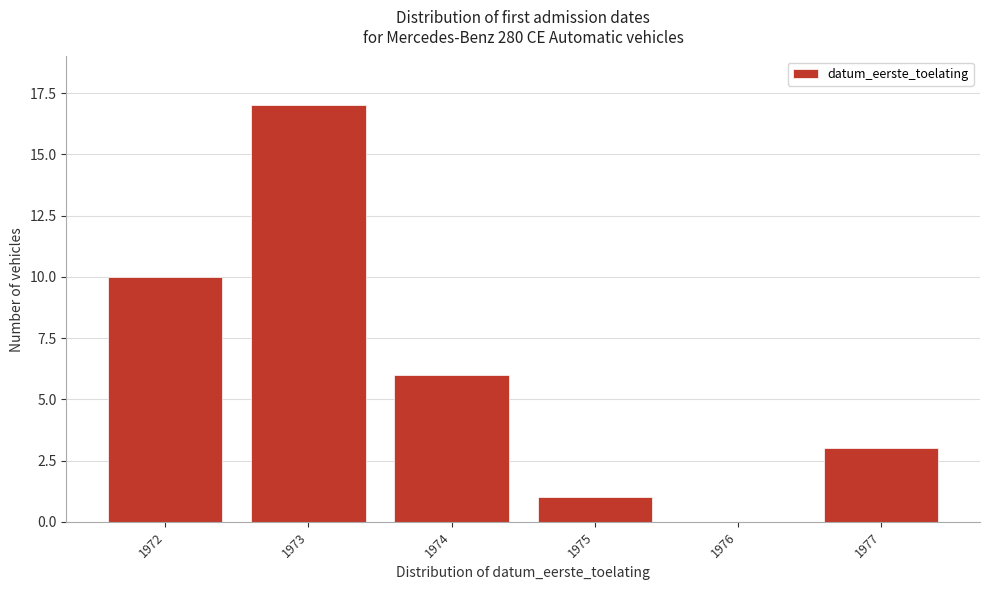

Reading right to left, extract all data points from this chart.

1977=3	1976=0	1975=1	1974=6	1973=17	1972=10